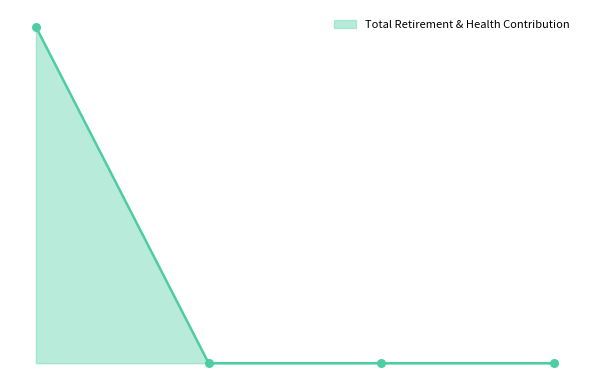

Does the chart have visible grid lines?

No